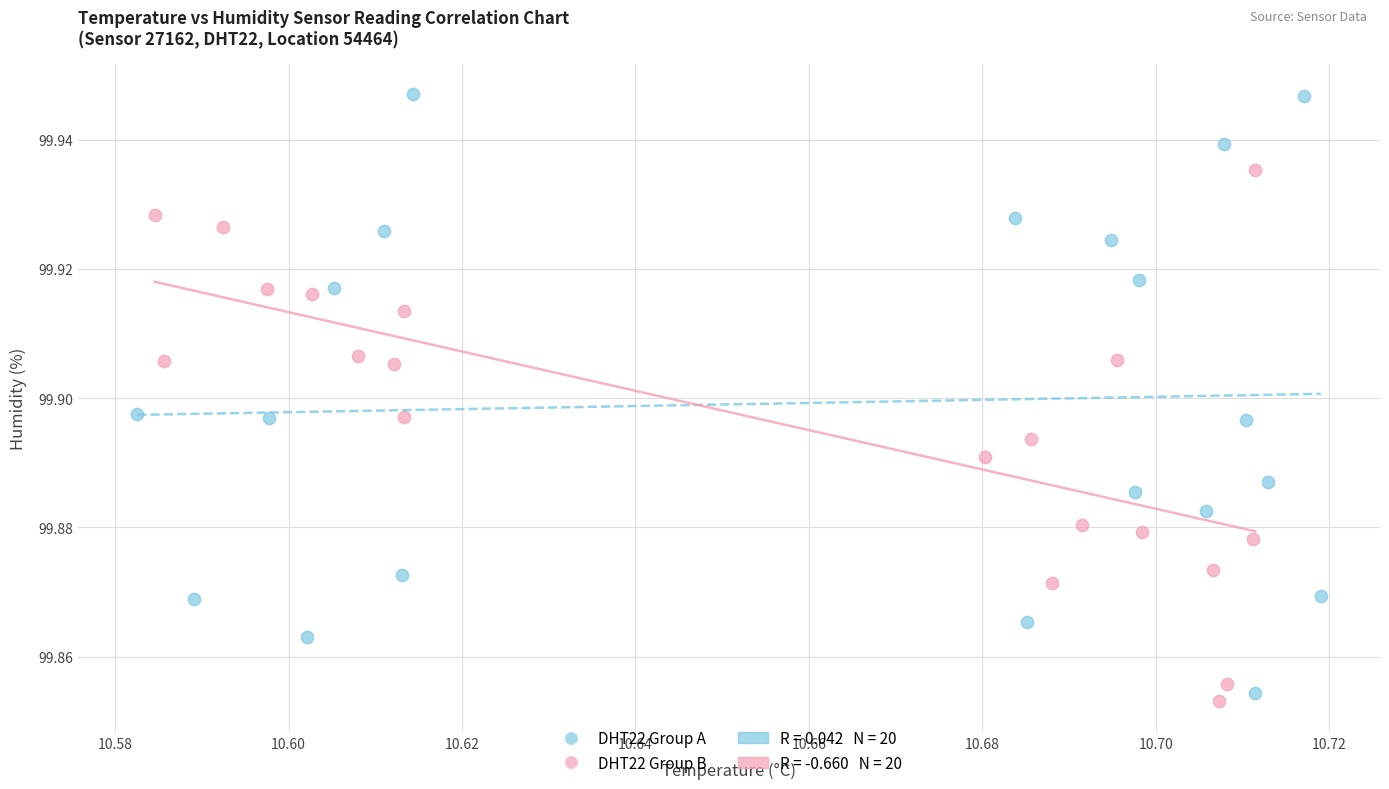

Which series contains the highest Y value?

DHT22 Group A